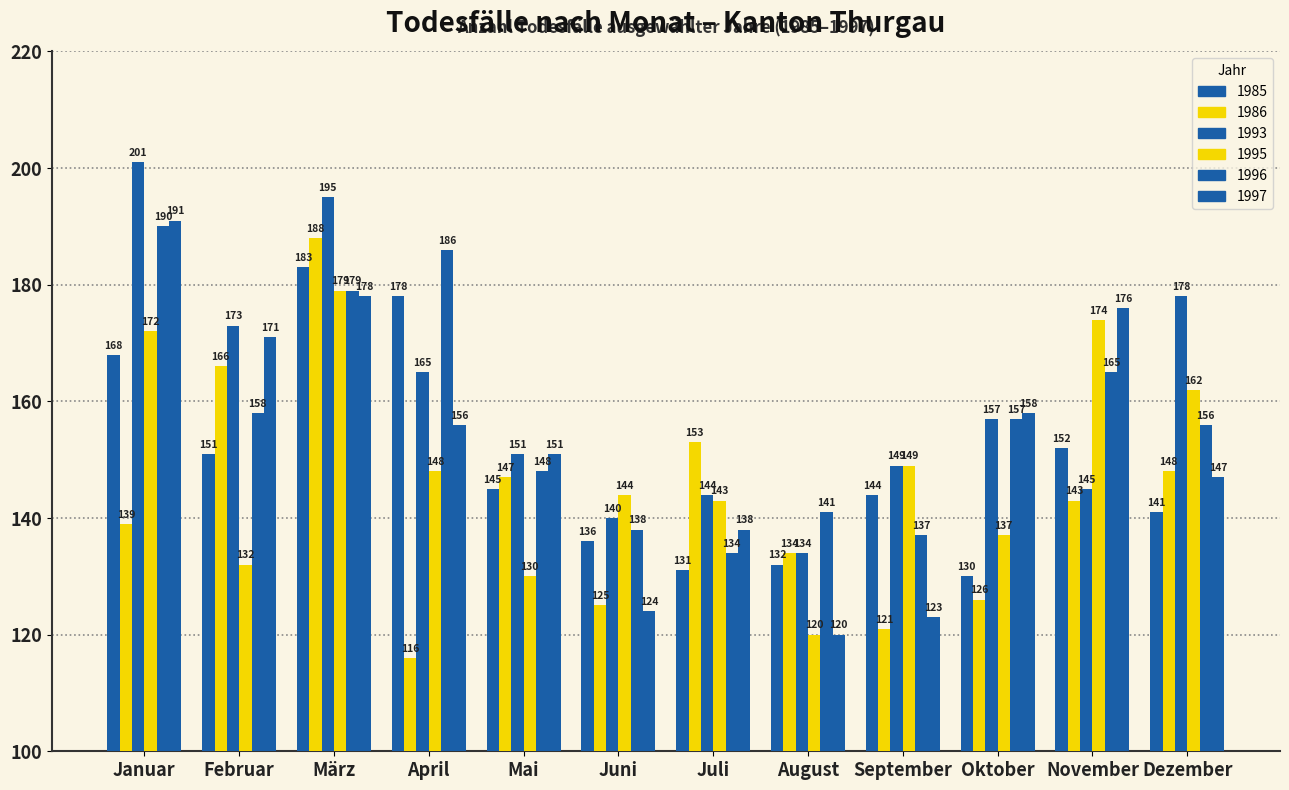

What is the greatest value displayed?

201